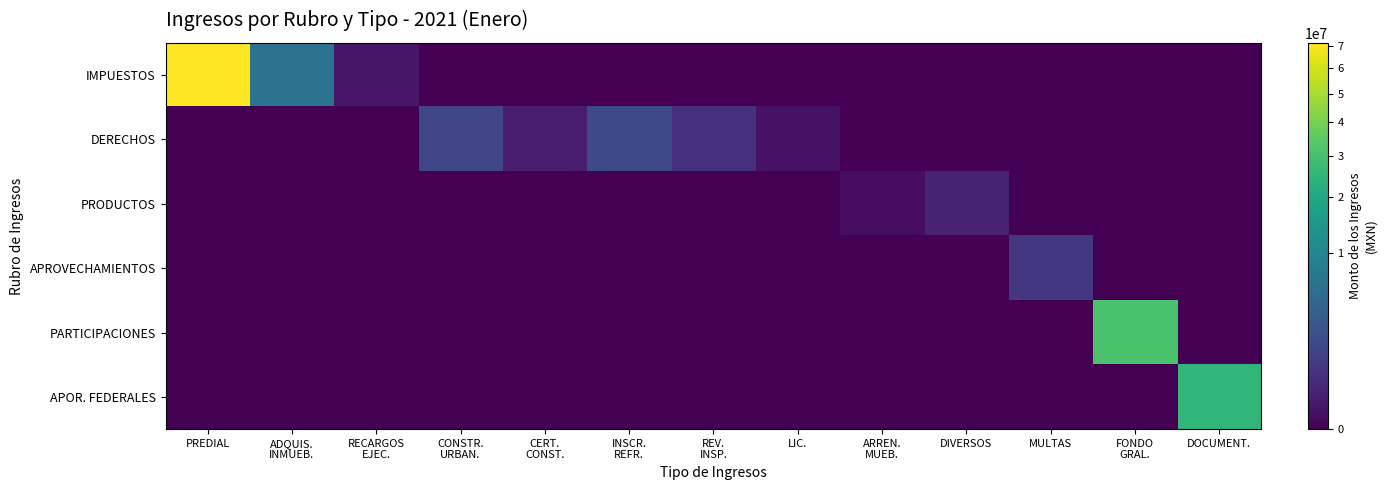

Between PREDIAL and DOCUMENT., which series saw the biggest shift?

IMPUESTOS